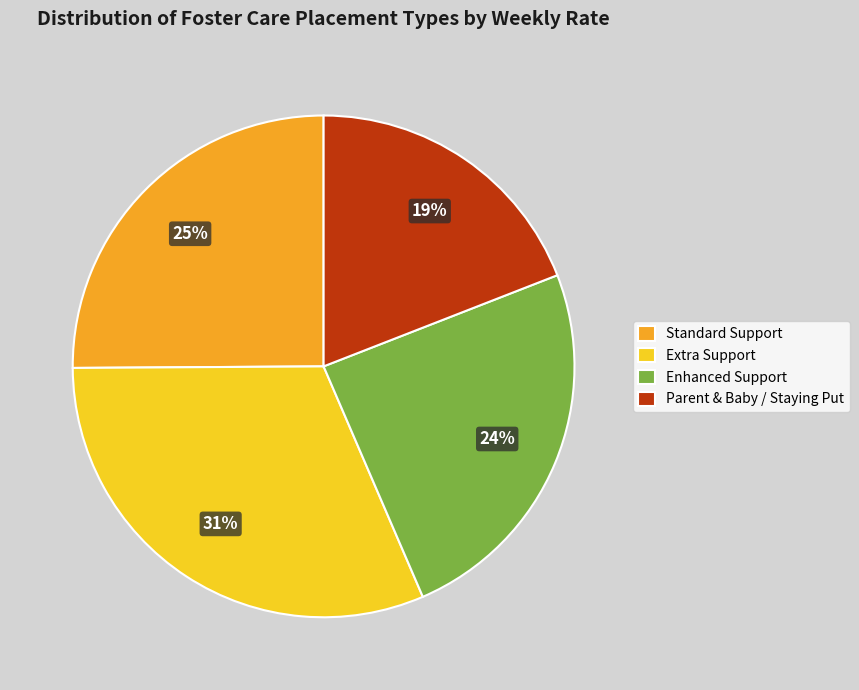

Count the number of slices in the pie.

4